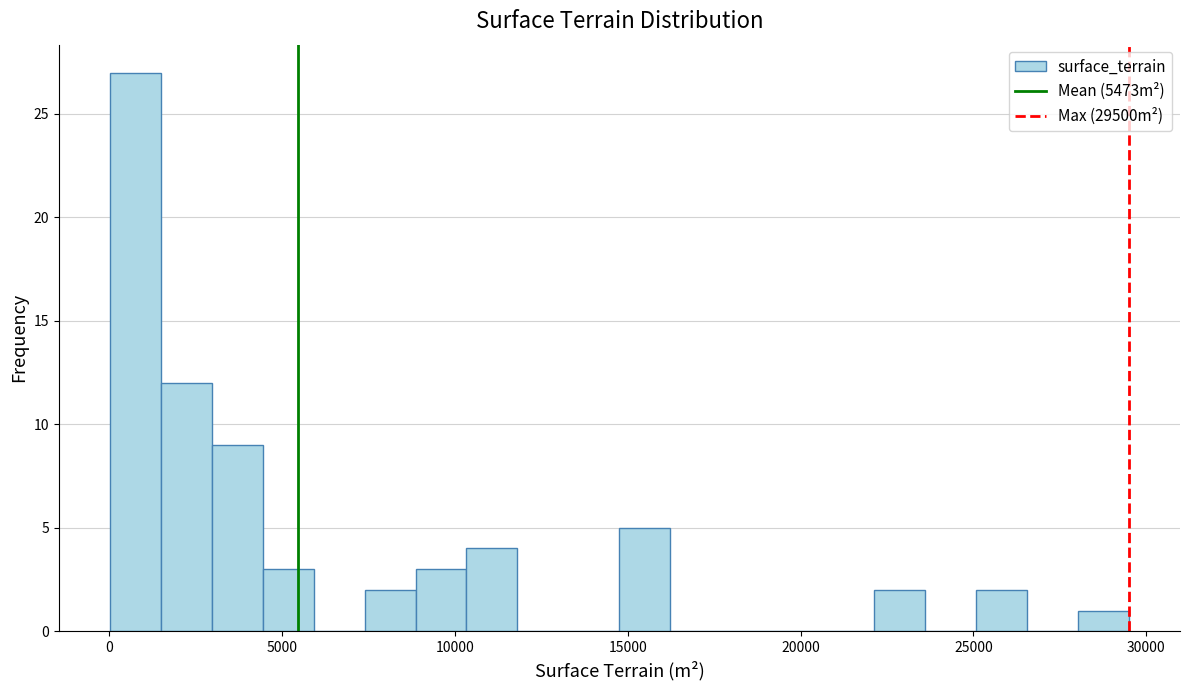

Around what value on the x-axis is the tallest bar? Give the approximate position of its centre, as read against the axis.

1000